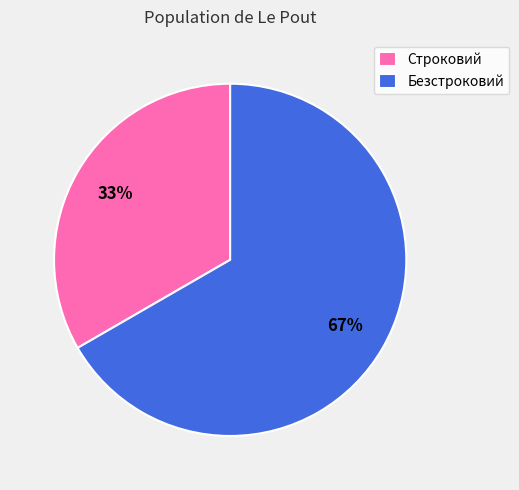

The Безстроковий slice represents 53% of the pie. True or false?

False